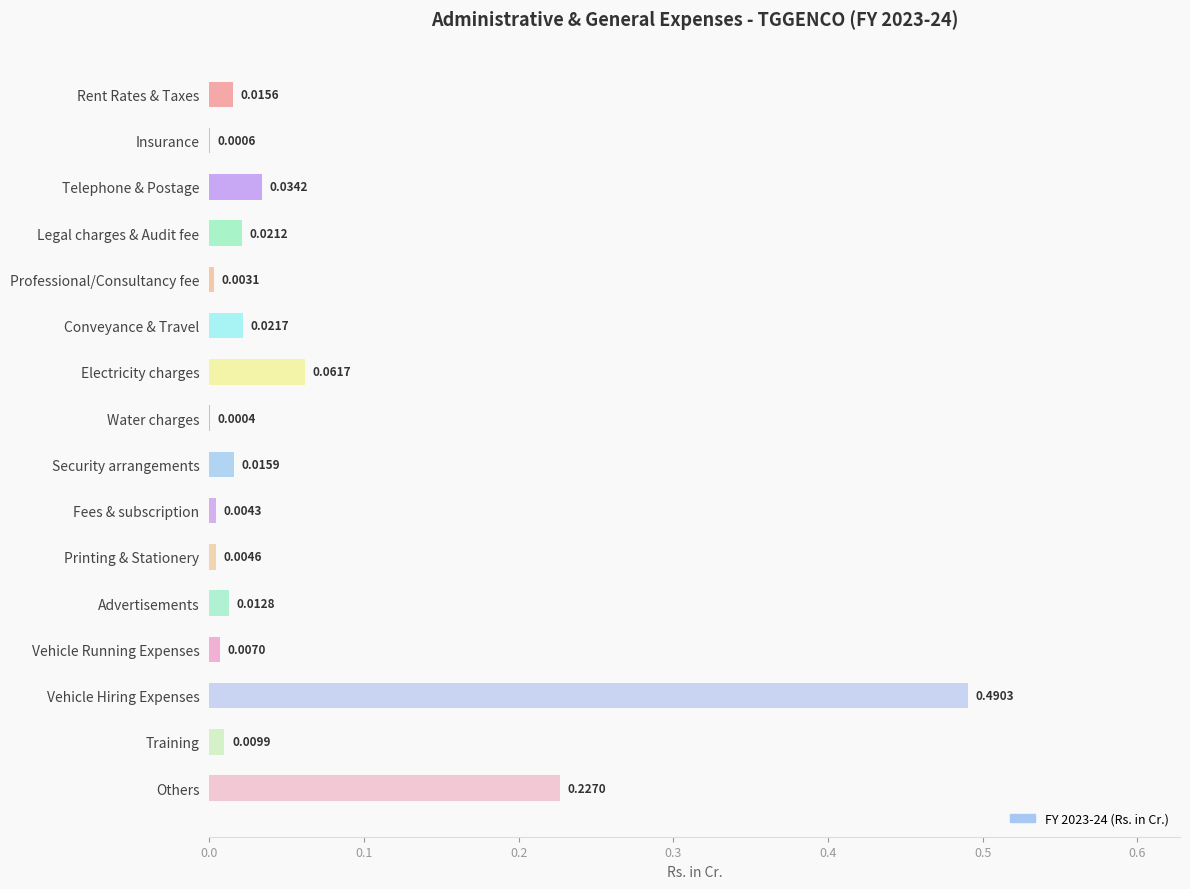

Which category has the highest value across all series?

Vehicle Hiring Expenses